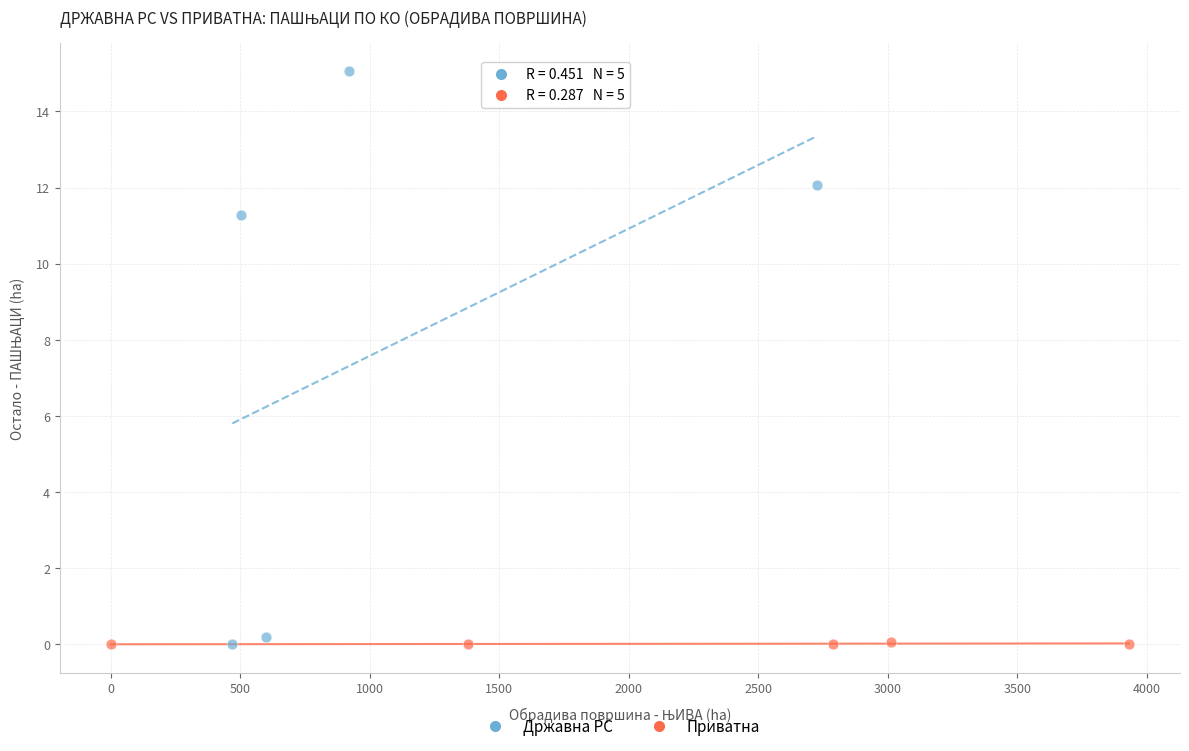

Which series has the widest spread of Y values?

Државна РС